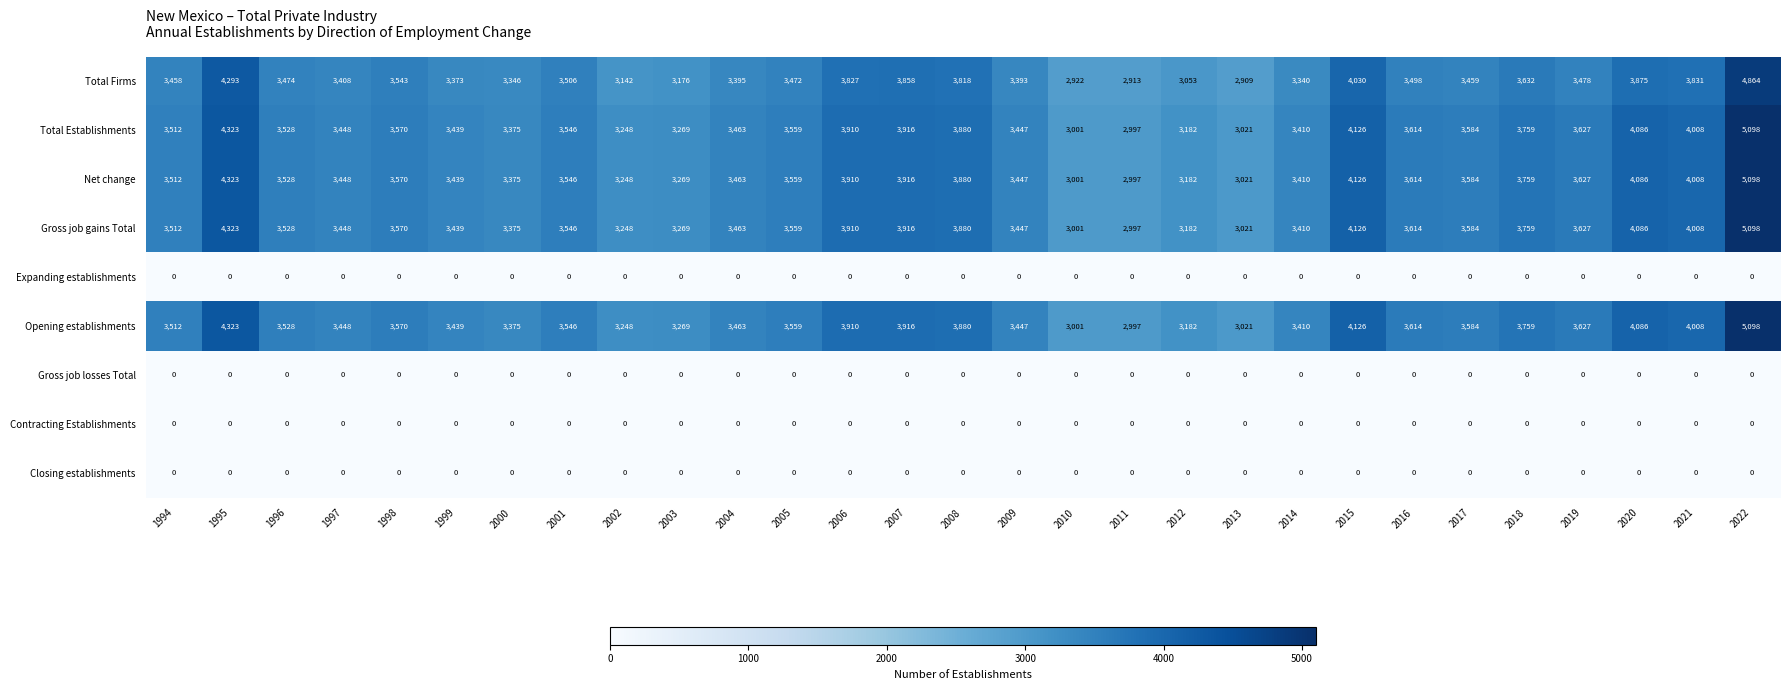

Is it true that Gross job losses Total equals 0 at 1994?

True